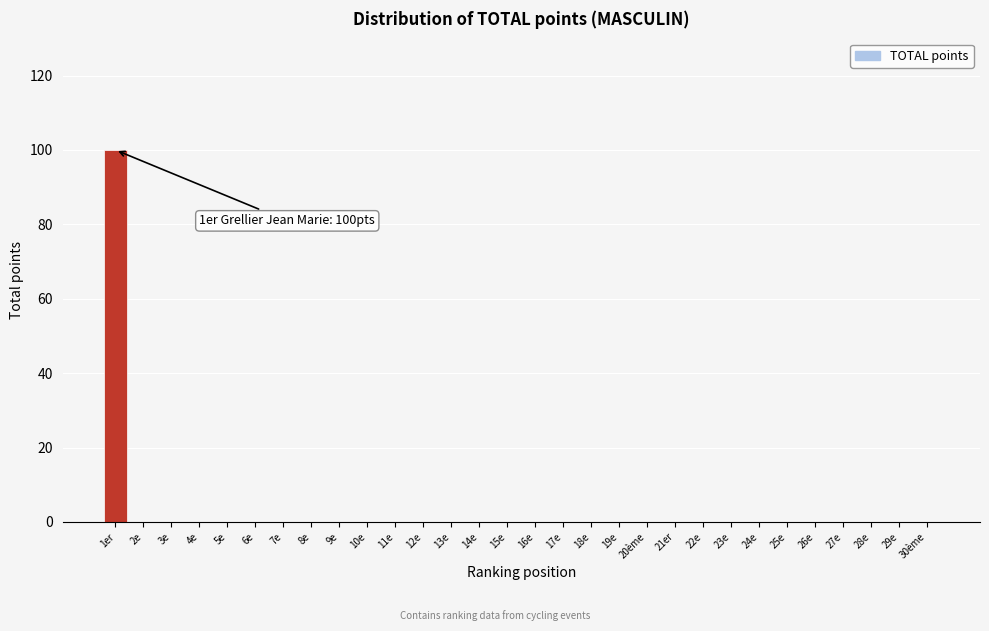

Reading left to right, list all the values displayed in this chart.

1er=100	2e=0	3e=0	4e=0	5e=0	6e=0	7e=0	8e=0	9e=0	10e=0	11e=0	12e=0	13e=0	14e=0	15e=0	16e=0	17e=0	18e=0	19e=0	20ème=0	21er=0	22e=0	23e=0	24e=0	25e=0	26e=0	27e=0	28e=0	29e=0	30ème=0